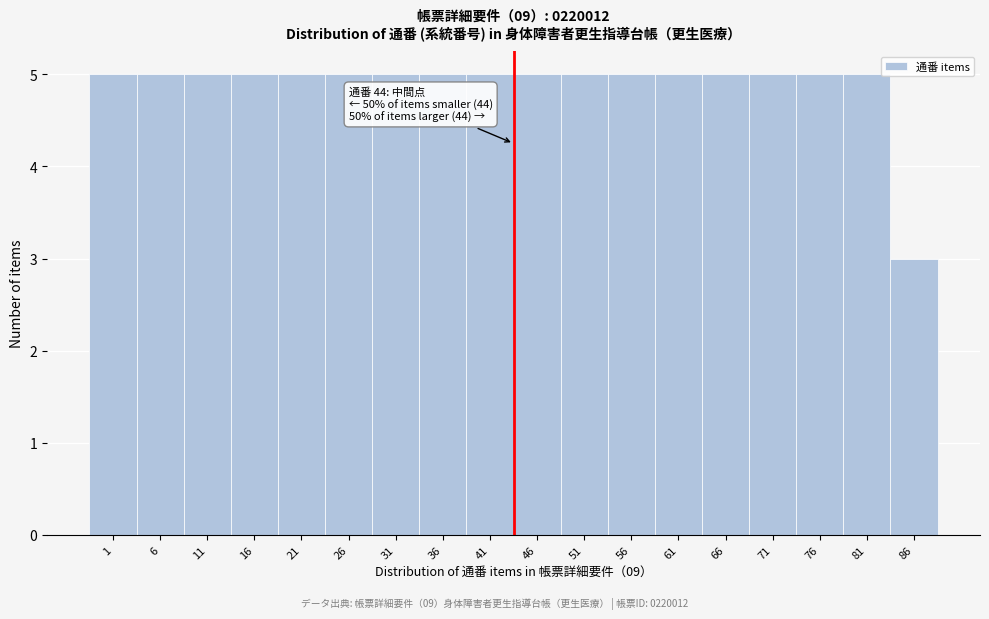

Reading left to right, transcribe all the data shown in this chart.

5	5	5	5	5	5	5	5	5	5	5	5	5	5	5	5	5	3